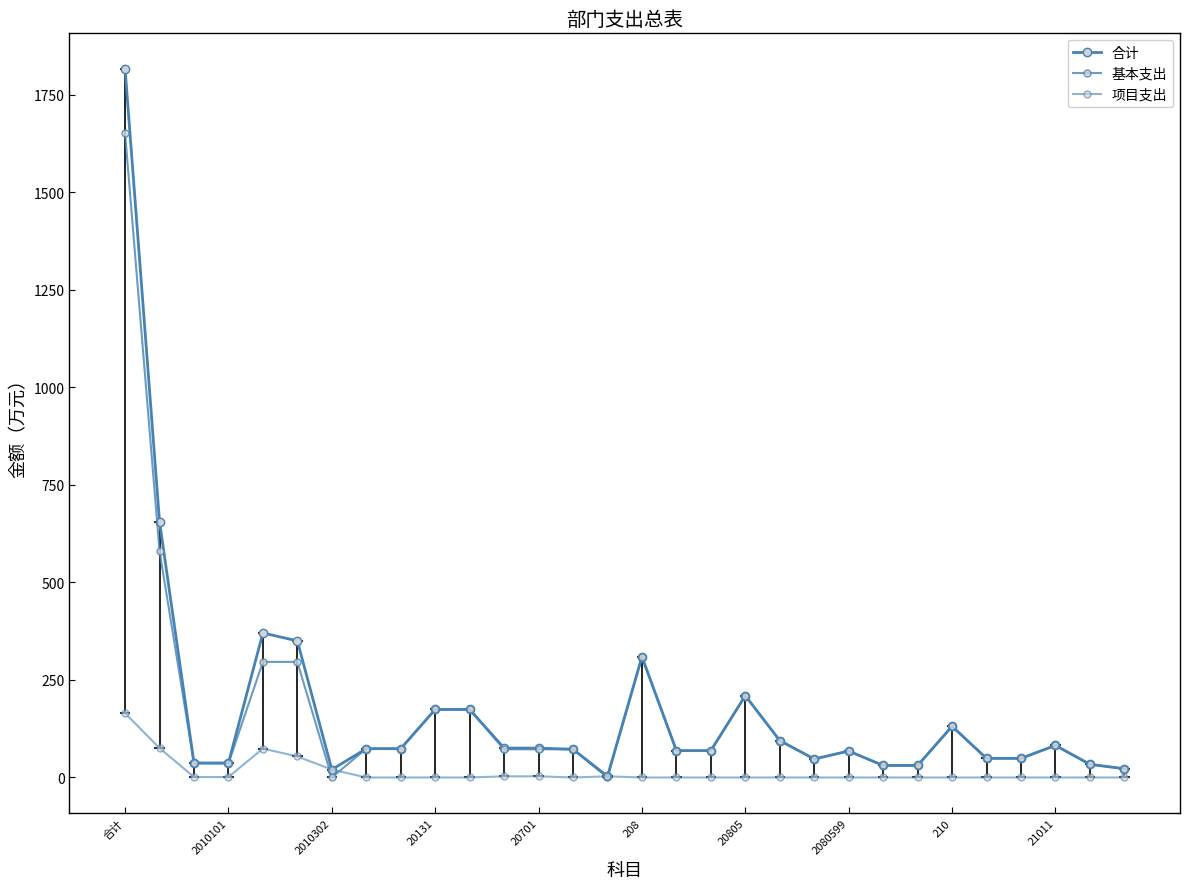

Which category has the lowest value across all series?

2010302